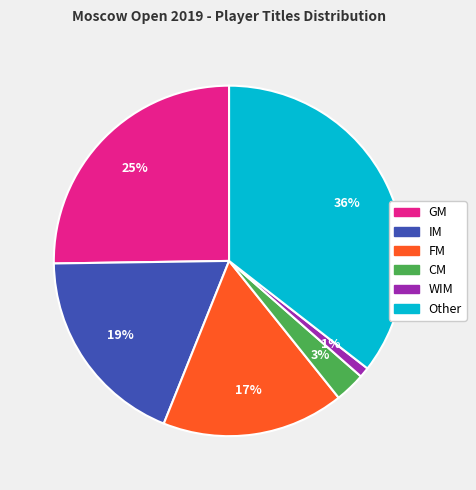

To the nearest percent, what percentage of the pie is Other?

36%